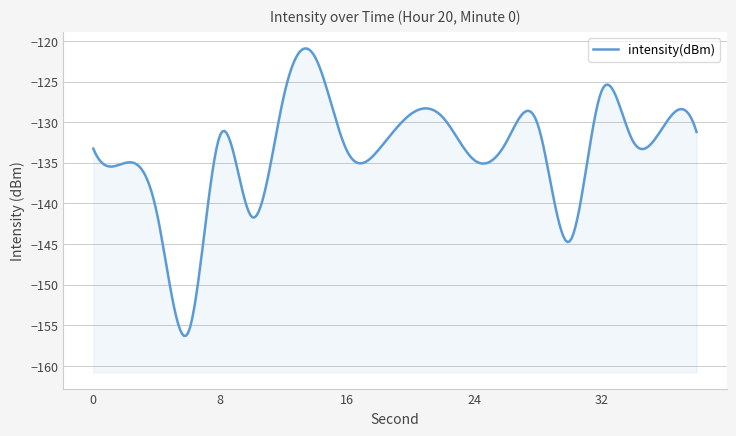

True or false: the data has more than 0 interior local peaks.

True